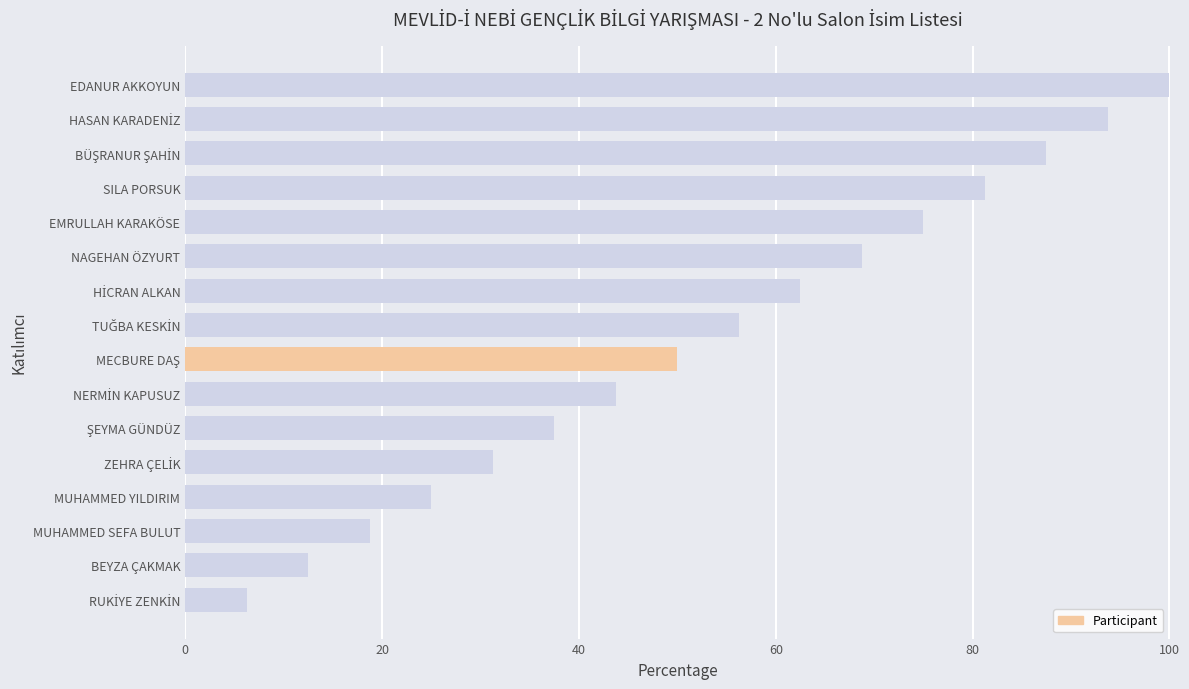

Between BEYZA ÇAKMAK and EMRULLAH KARAKÖSE, which is larger?

EMRULLAH KARAKÖSE